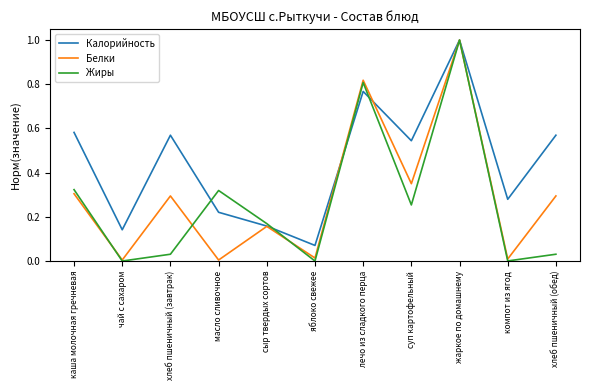

At how many categories does at least one series exceed 0?

11